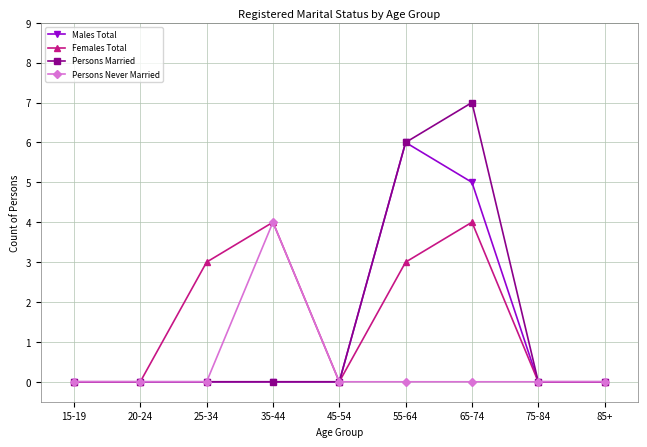

In Persons Married, how many points are higher than both neighbors (excluding endpoints)?

1